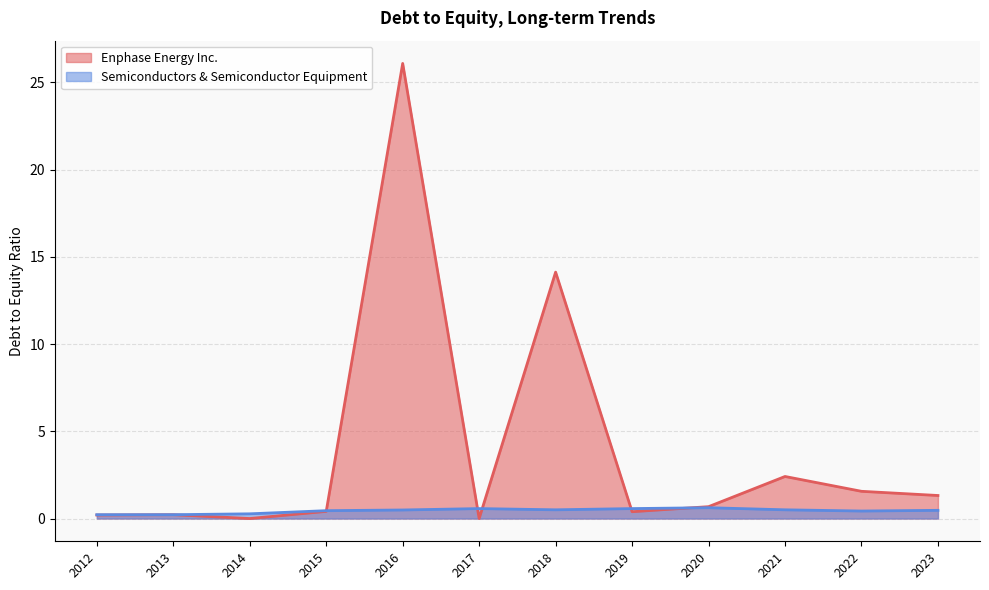

Between 2014 and 2018, which series saw the biggest shift?

Enphase Energy Inc.